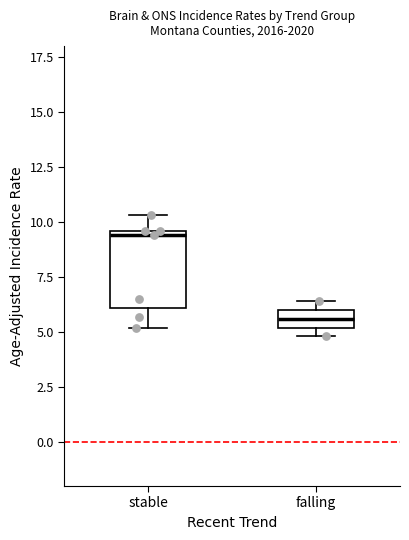

Comparing the boxes themselves (not the whiskers), which one is the tallest?

stable